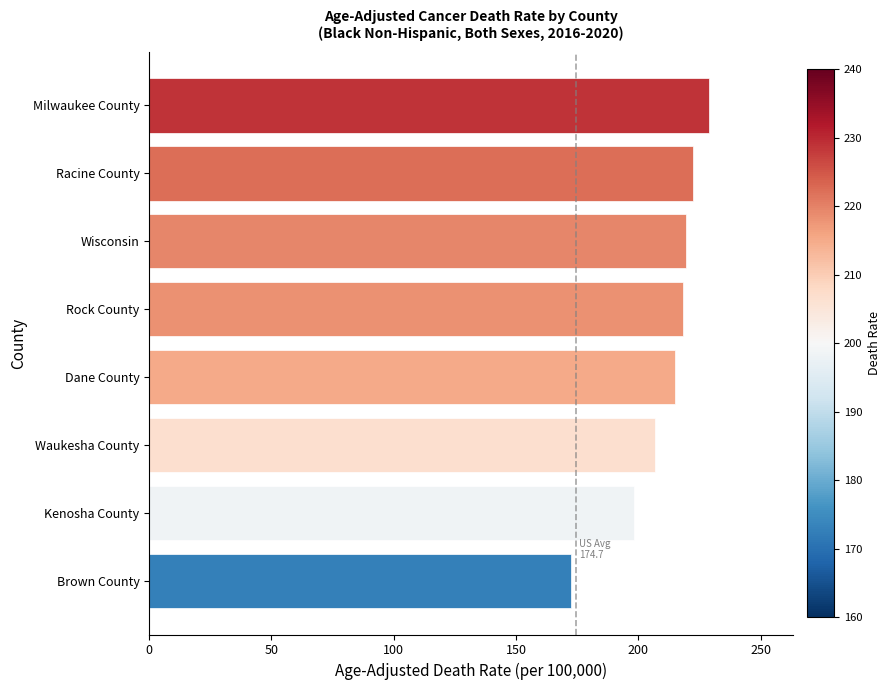

Approximately how many times larger is the value at Wisconsin compared to Waukesha County?

1.1